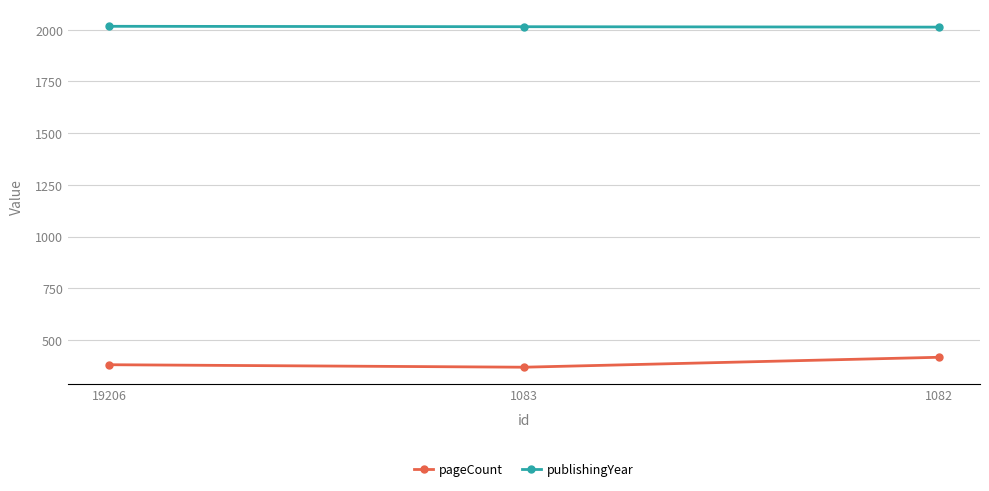

The publishingYear series shows 645 at 1082. True or false?

False